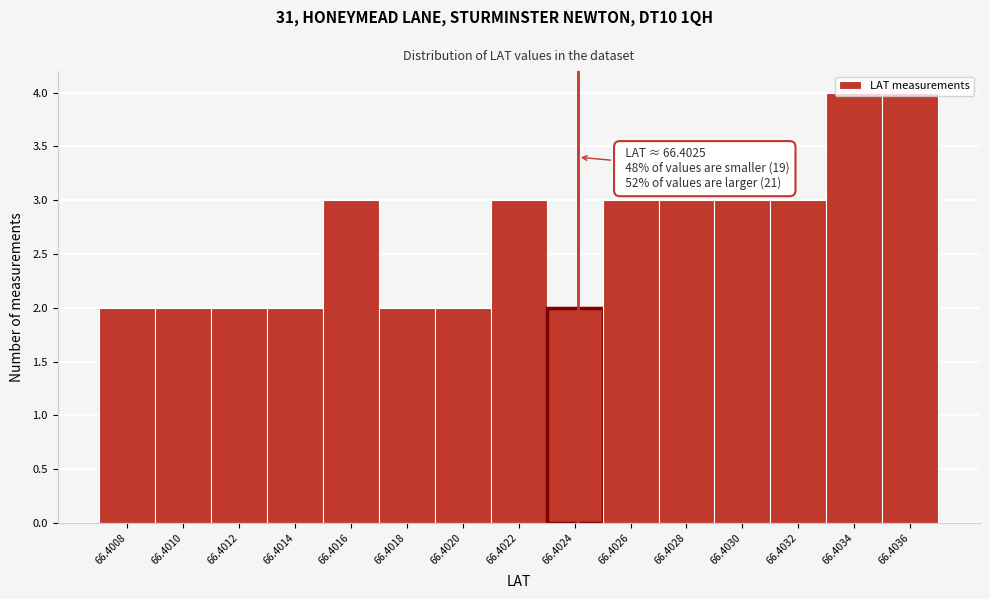

The chart shows a value of 4 at 66.4032. True or false?

False